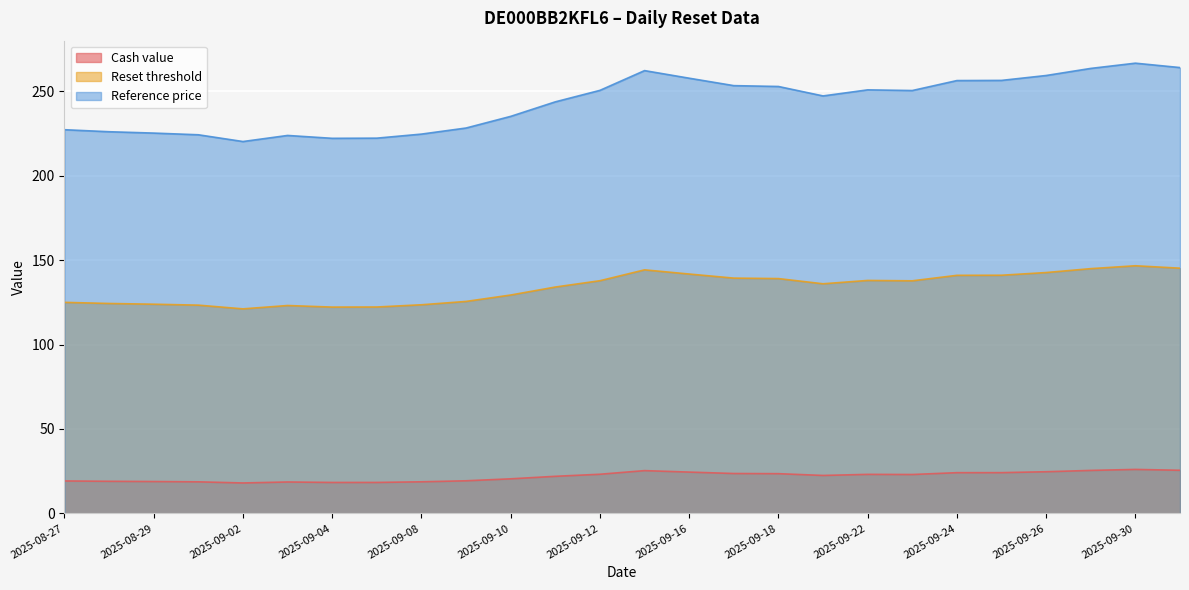

Which series has the largest total across all categories?

Reference price